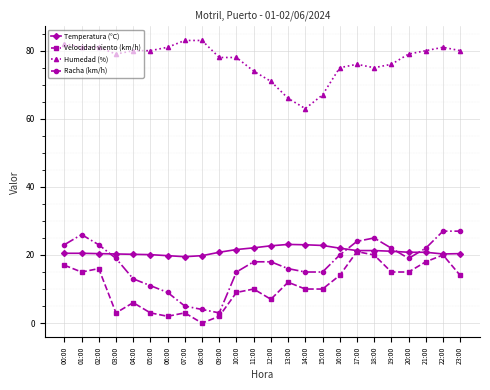

True or false: Velocidad viento (km/h) has more than 0 points higher than both neighbors.

True